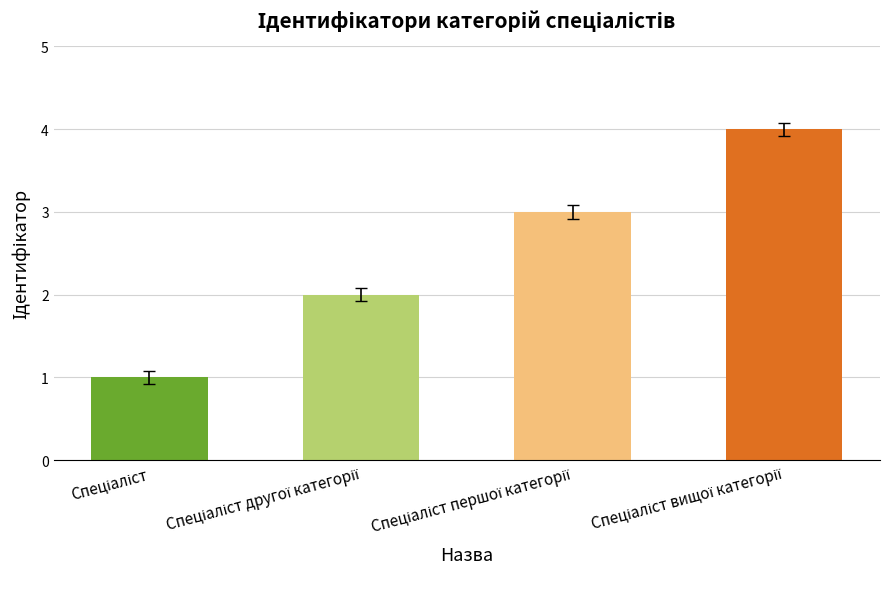

What is the value of the 2nd bar from the left?

2